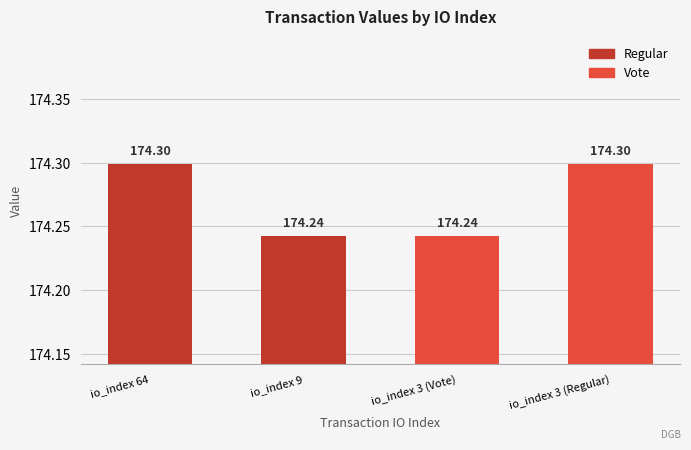

Approximately how many times larger is the value at io_index 3 (Regular) compared to io_index 9?

1.0